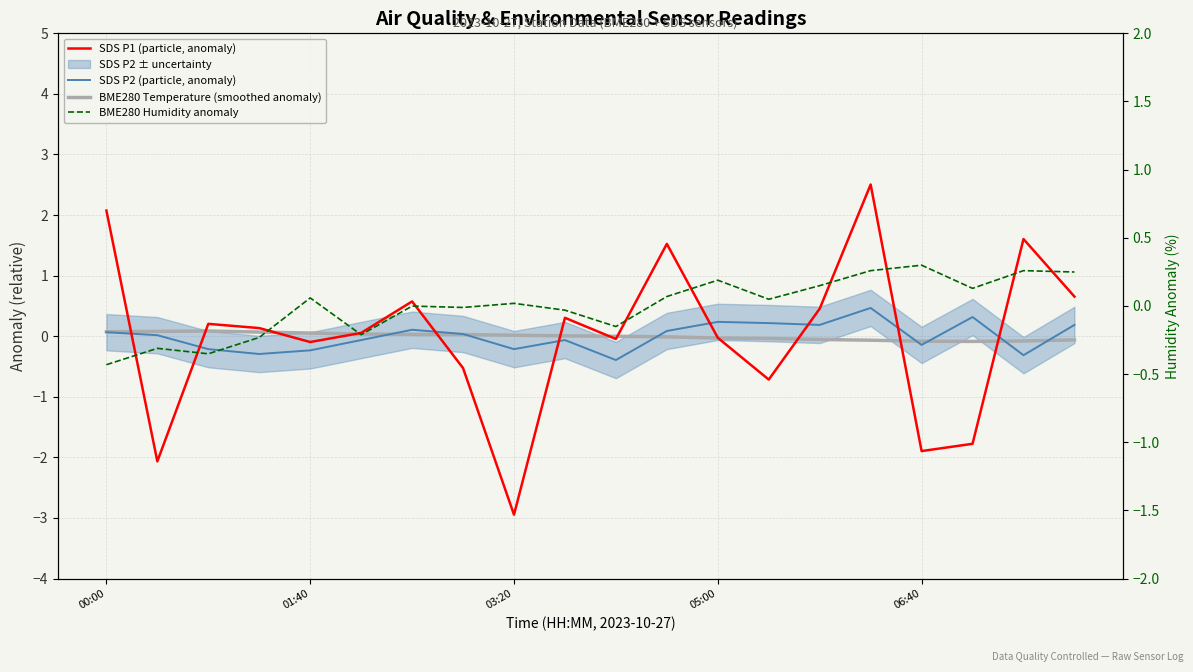

At which label does SDS P2 (particle, anomaly) first exceed 0?

00:00